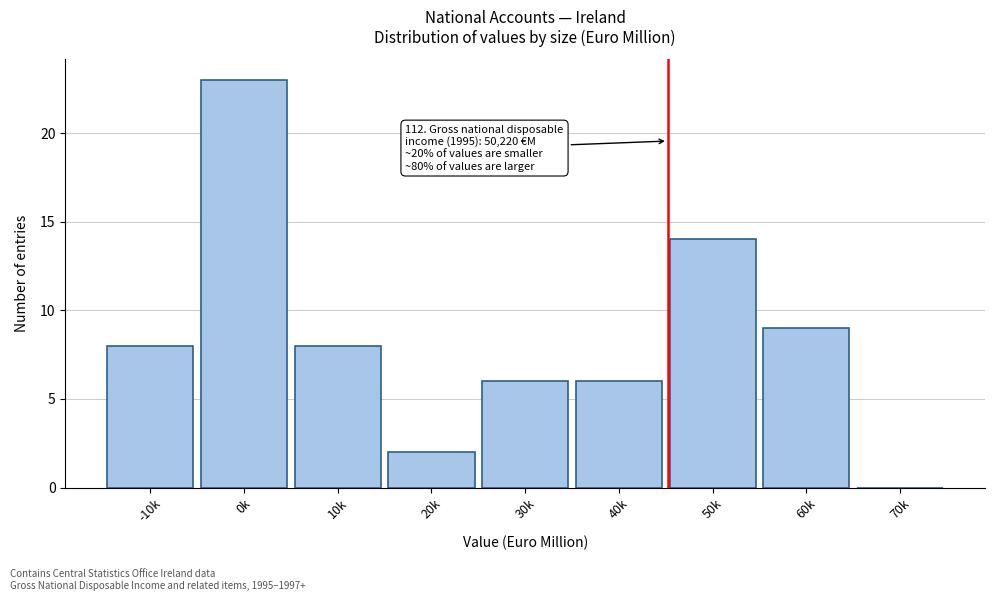

Reading left to right, what are all the values shown in this chart?

-10k=8	0k=23	10k=8	20k=2	30k=6	40k=6	50k=14	60k=9	70k=0